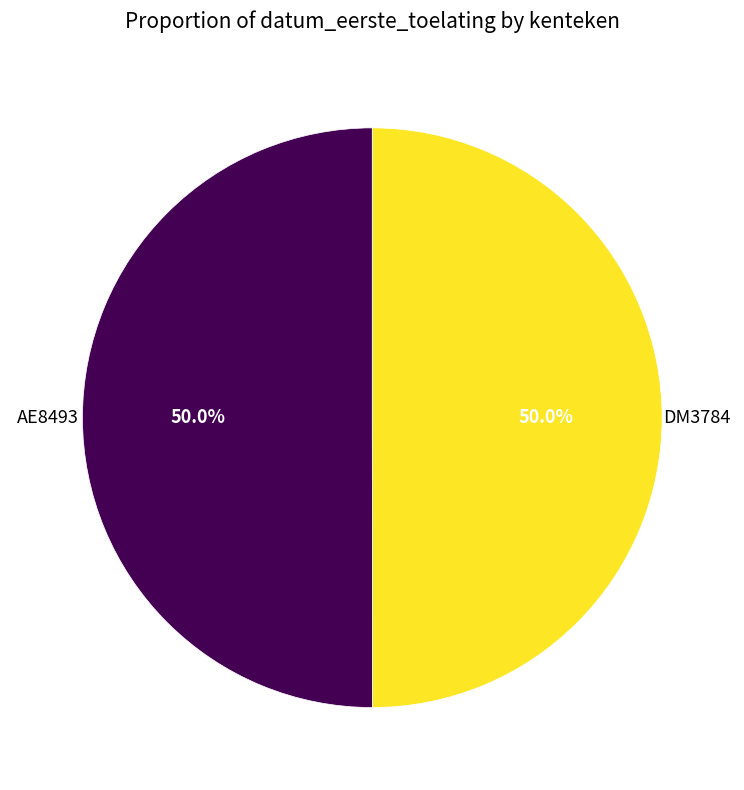

What portion of the pie excludes DM3784?

50.0%